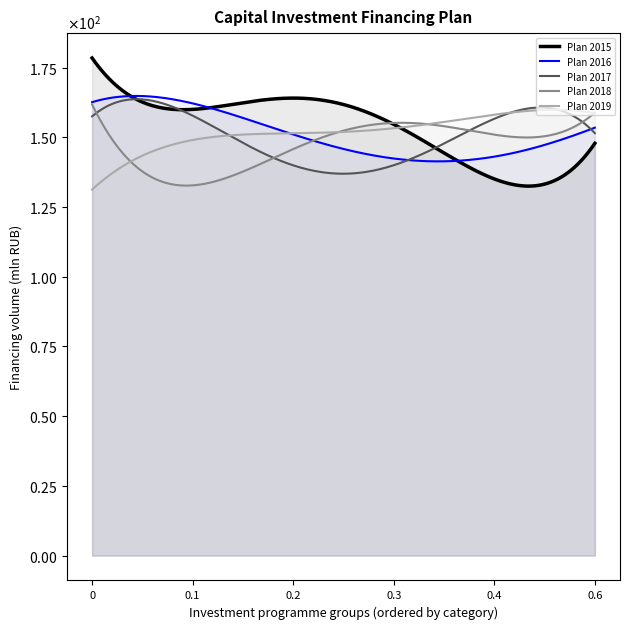

How many data points in Plan 2018 are less than 152?

2